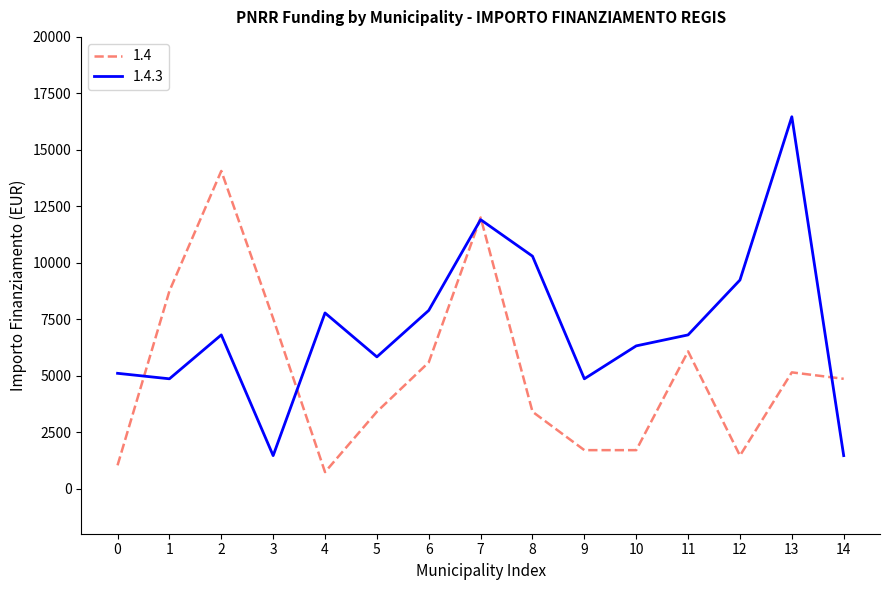

The 1.4 series shows 1029 at 0. True or false?

True